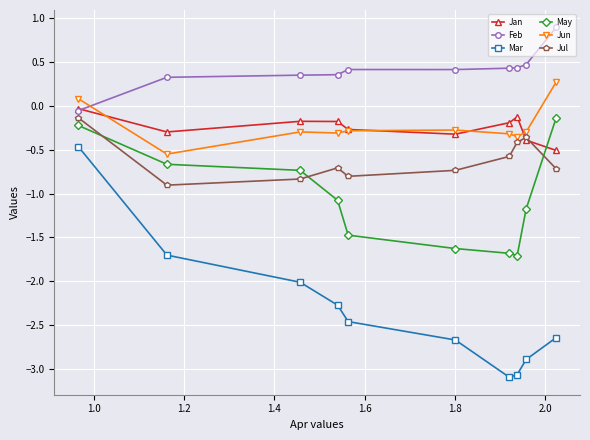

What is the maximum value shown in the chart?

0.9